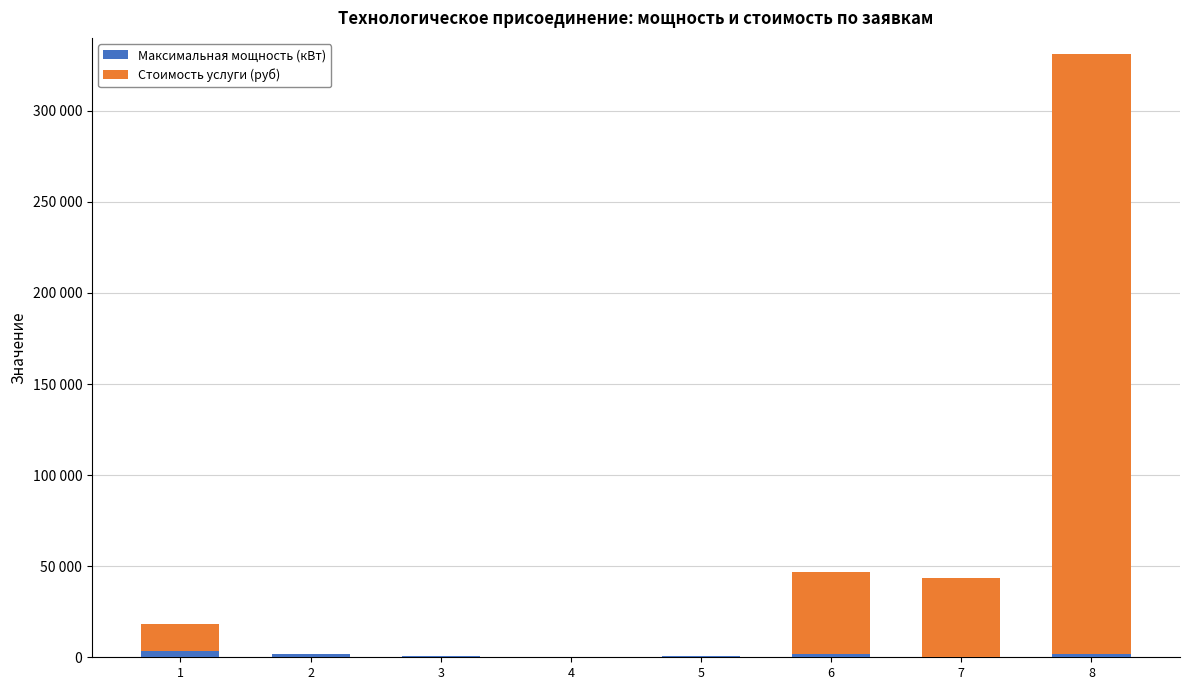

Rank the series at 2 from lowest to highest value.

Стоимость услуги (руб), Максимальная мощность (кВт)